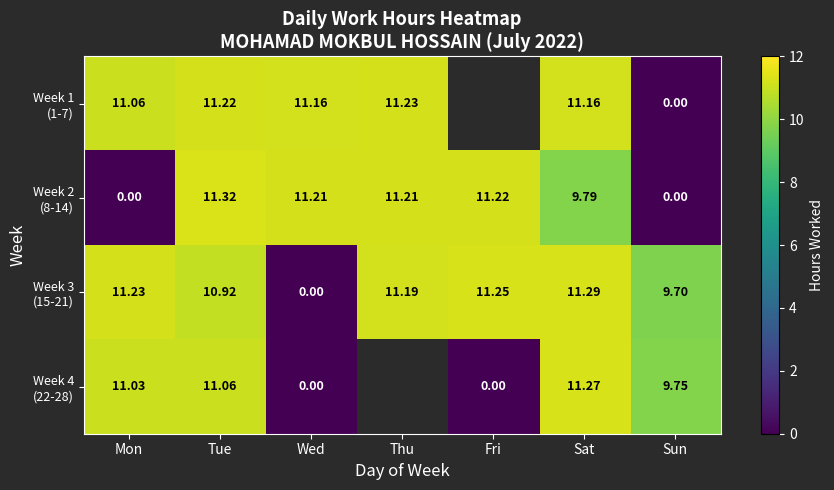

Between Sun and Thu, which is larger?

Thu